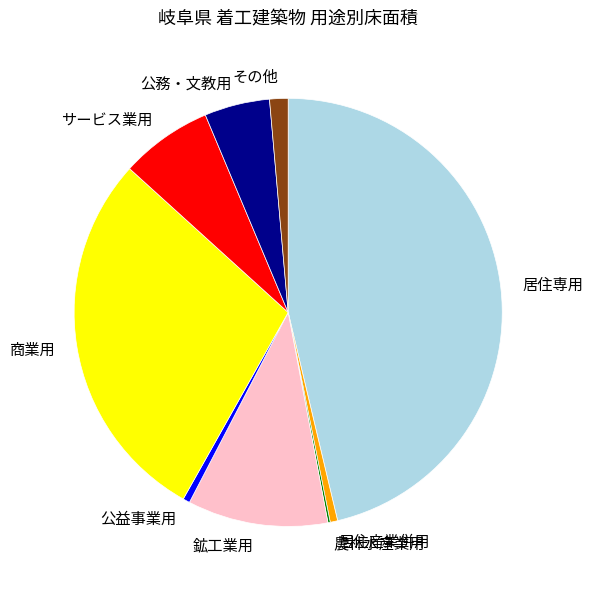

Is there a majority slice in this chart?

No